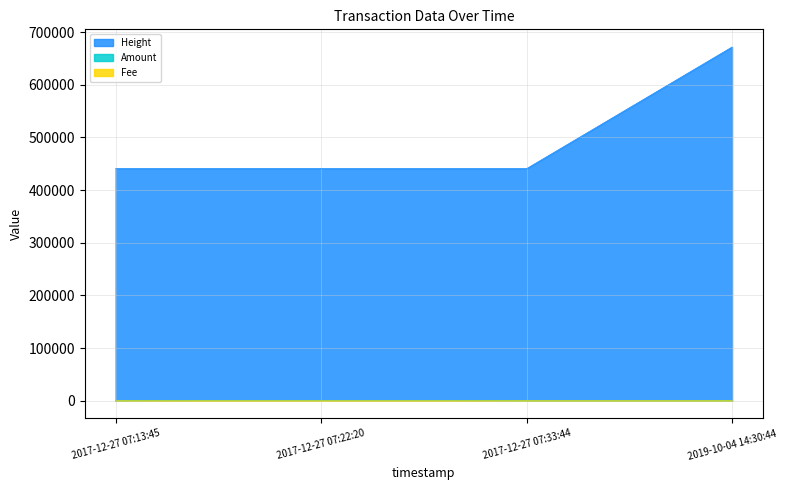

What is the value of the Fee point at the 1st from the left?

1.0